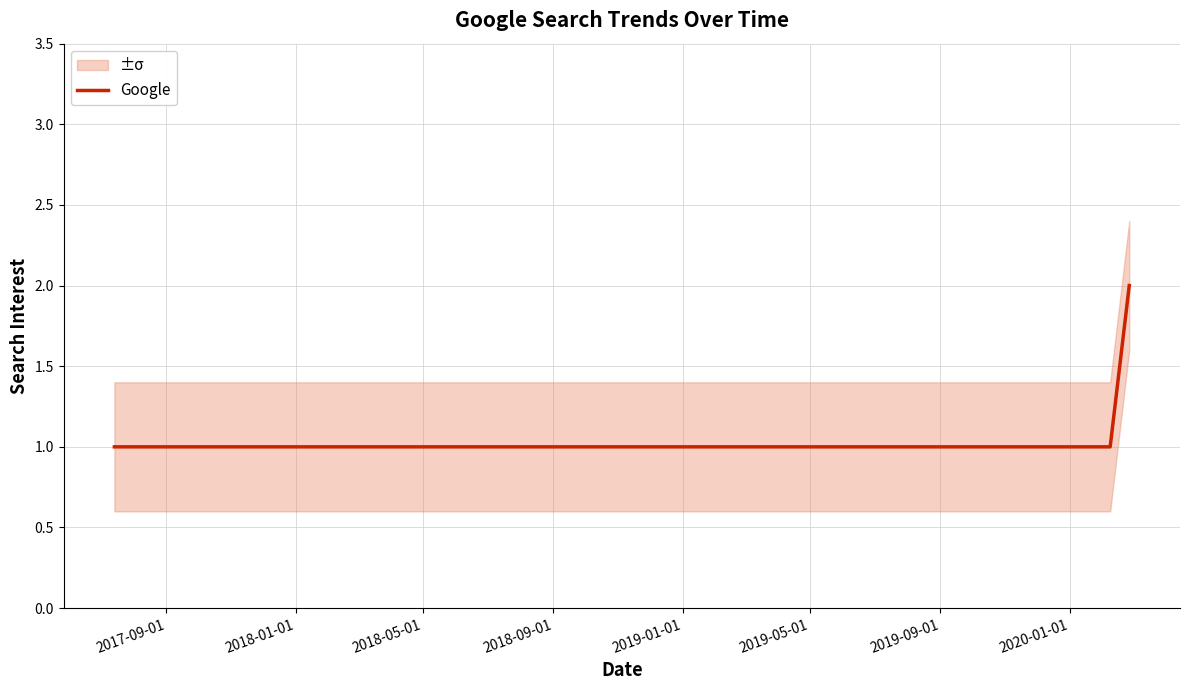

The value at 2017-09-01 is 0. True or false?

False